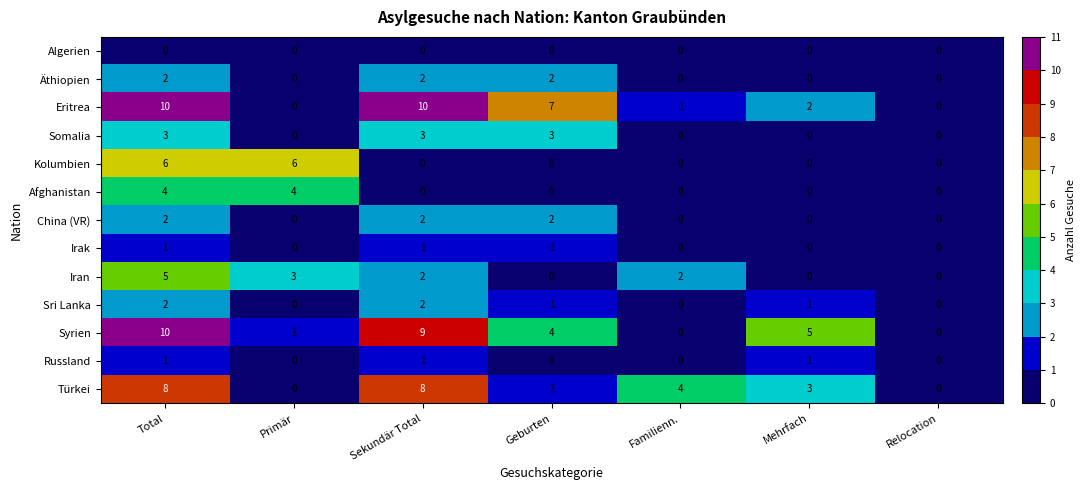

The value of Türkei at Mehrfach is 3. True or false?

True